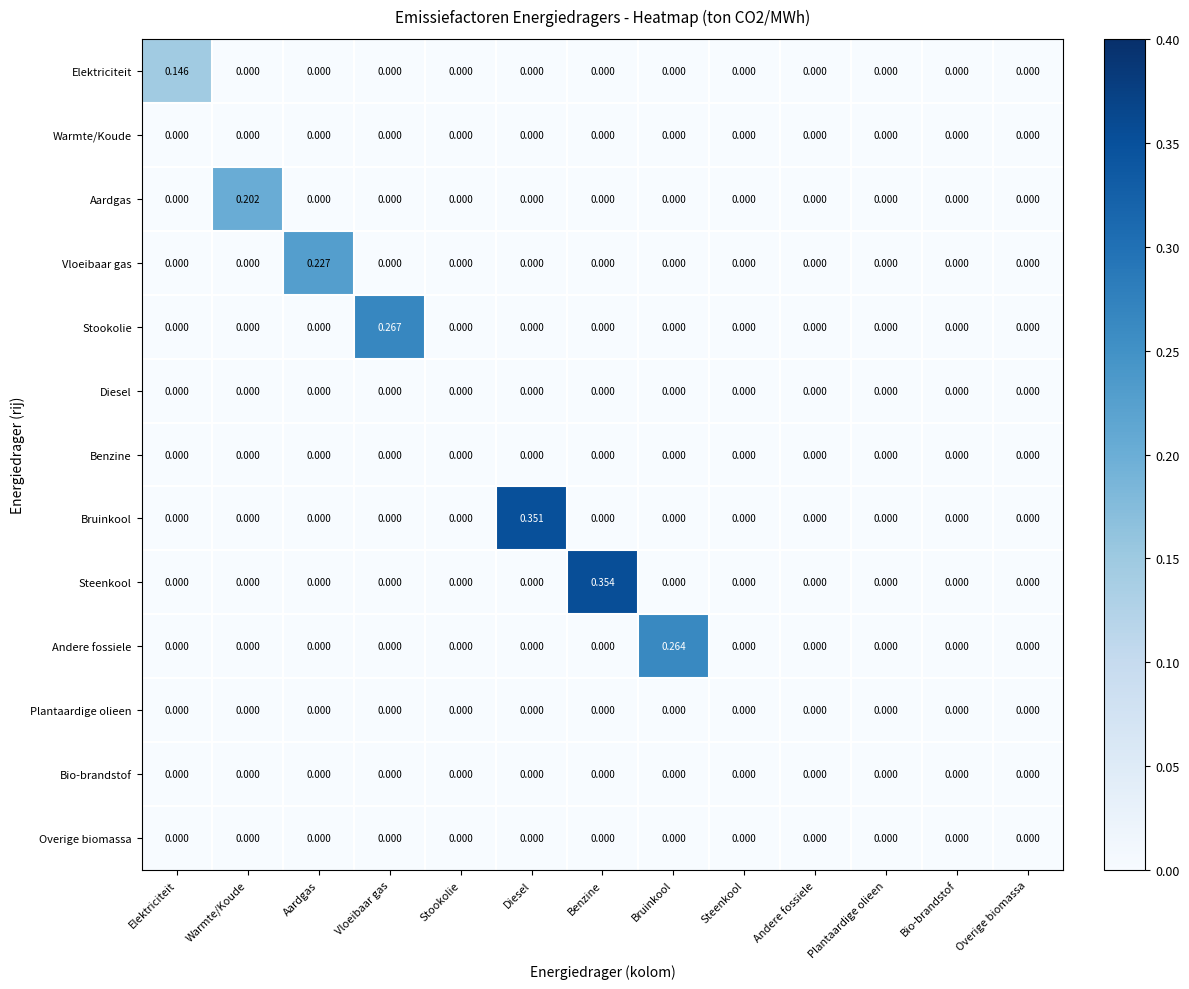

At which category is the sum across all series the highest?

Benzine